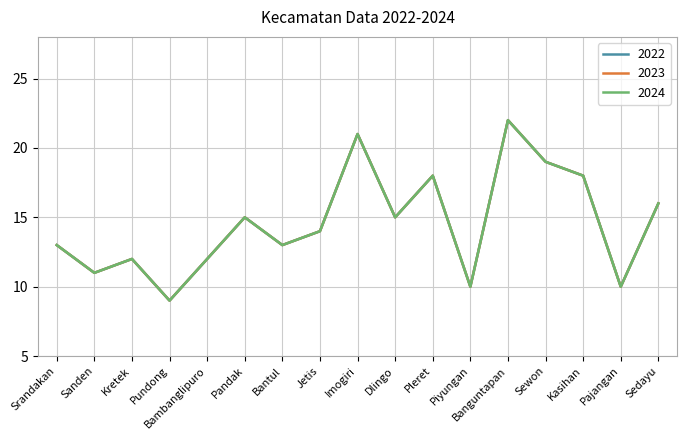

Does the chart have visible grid lines?

Yes